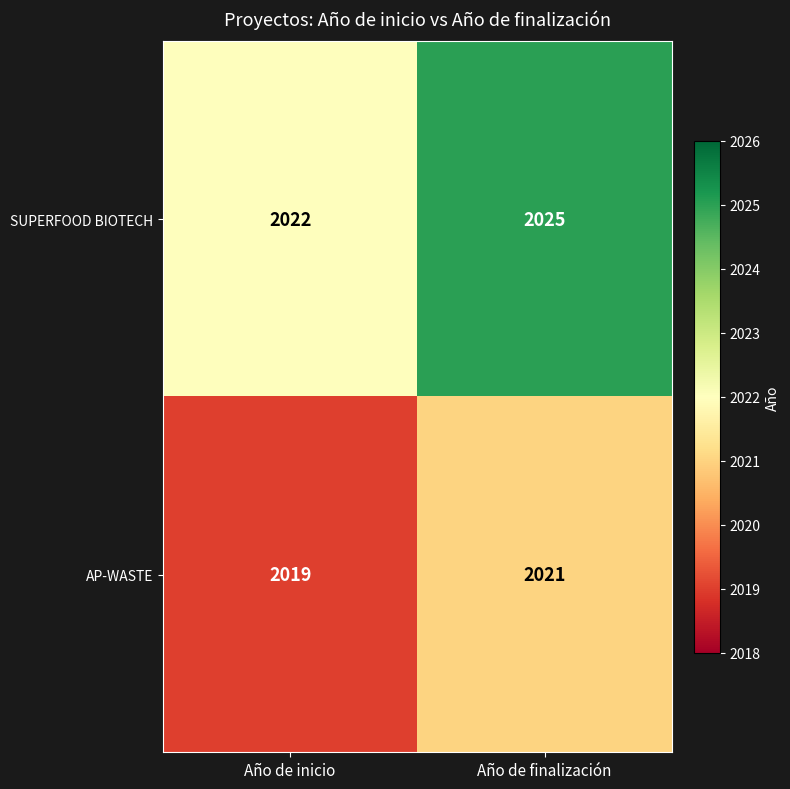

What is the approximate value of SUPERFOOD BIOTECH at Año de finalización?

2025